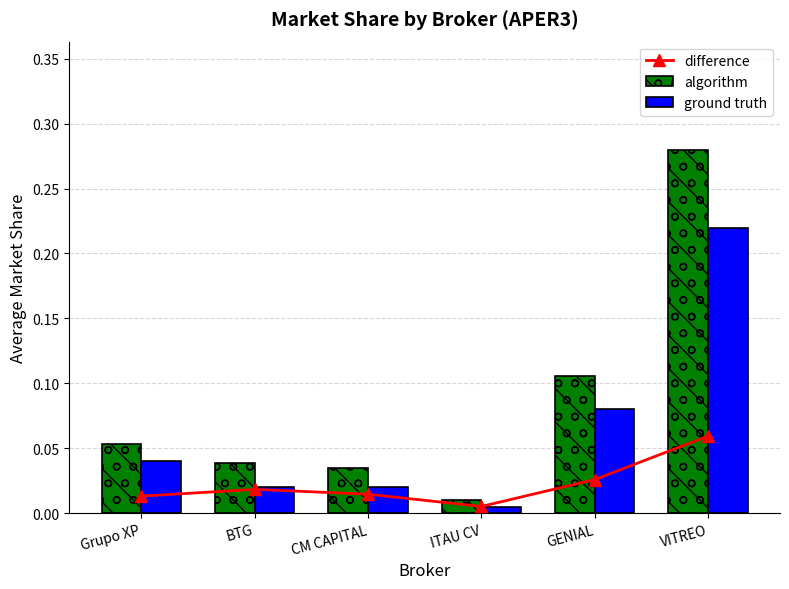

Which series has the largest total across all categories?

algorithm